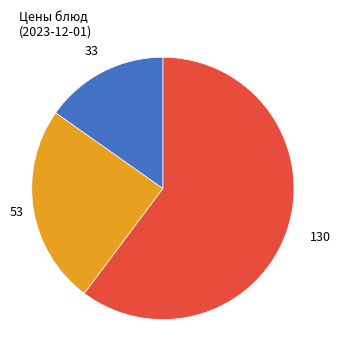

How many segments does this pie chart have?

3